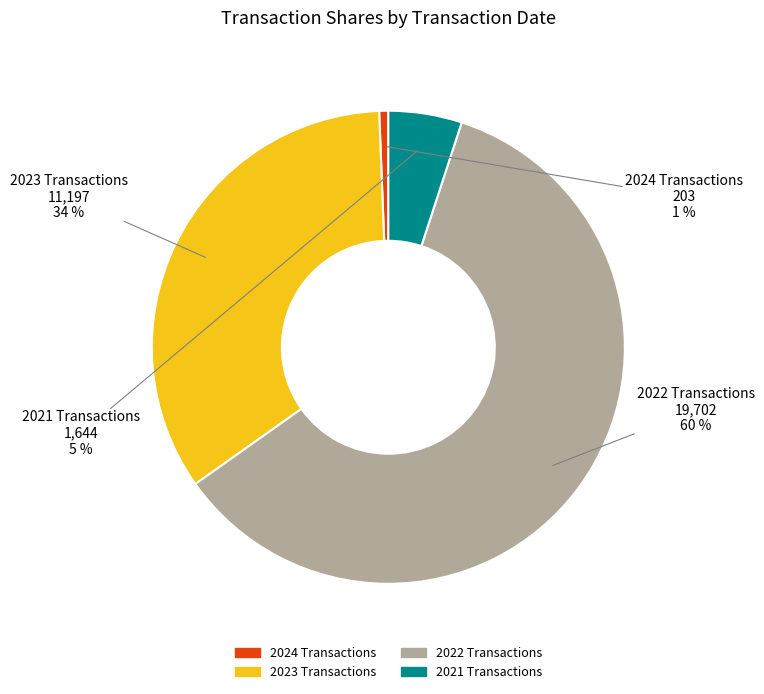

Is there a majority slice in this chart?

Yes